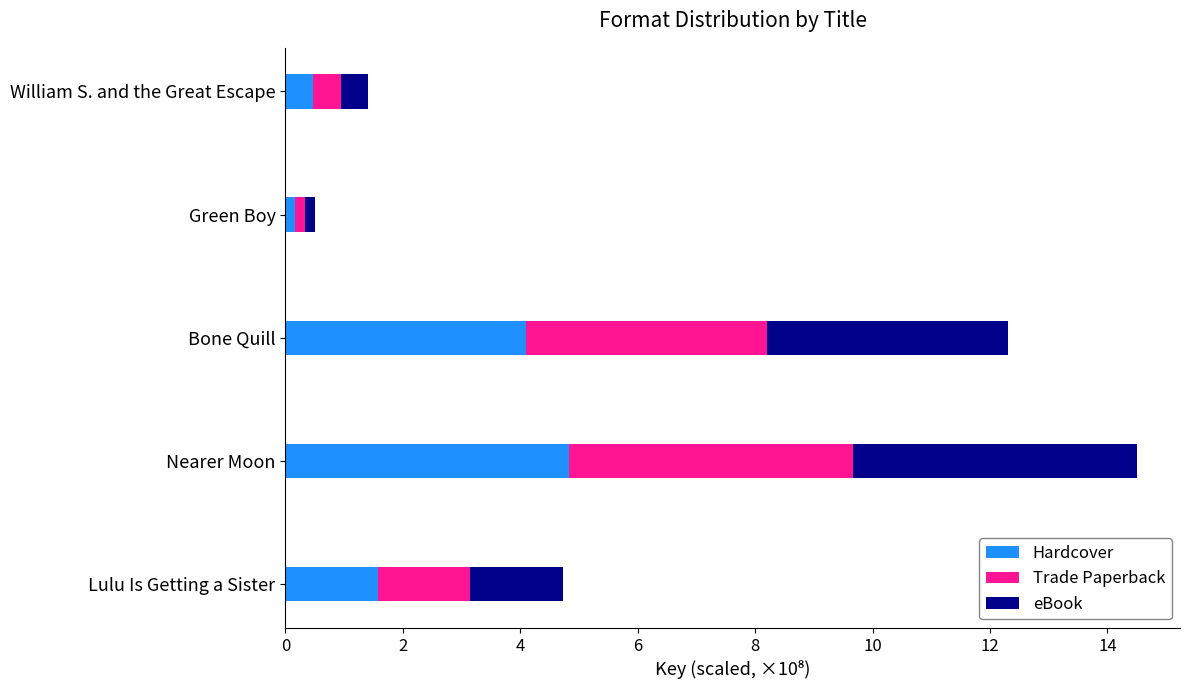

At which category is the sum across all series the highest?

Nearer Moon